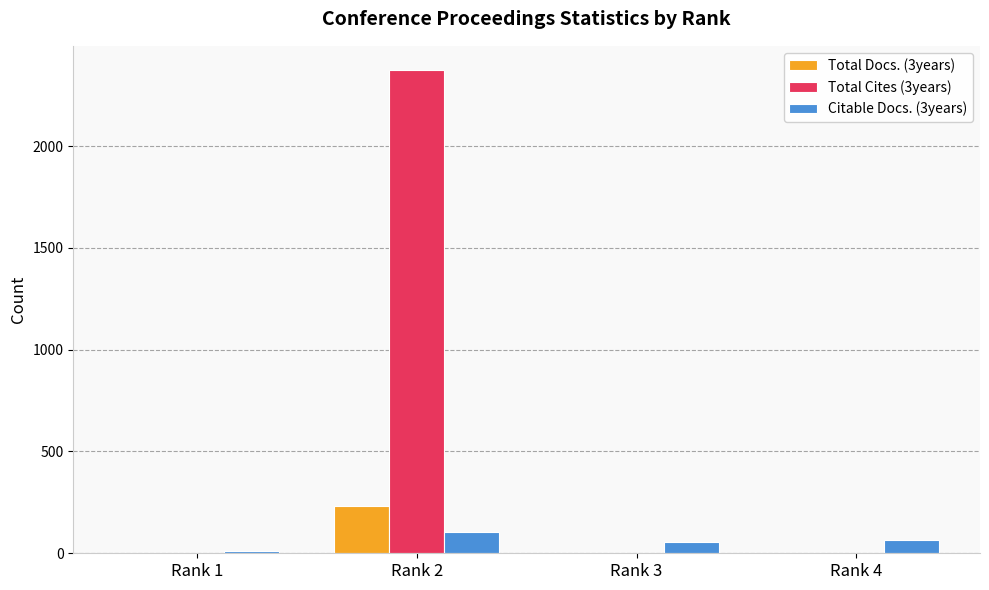

The value of Citable Docs. (3years) at Rank 3 is 53. True or false?

True